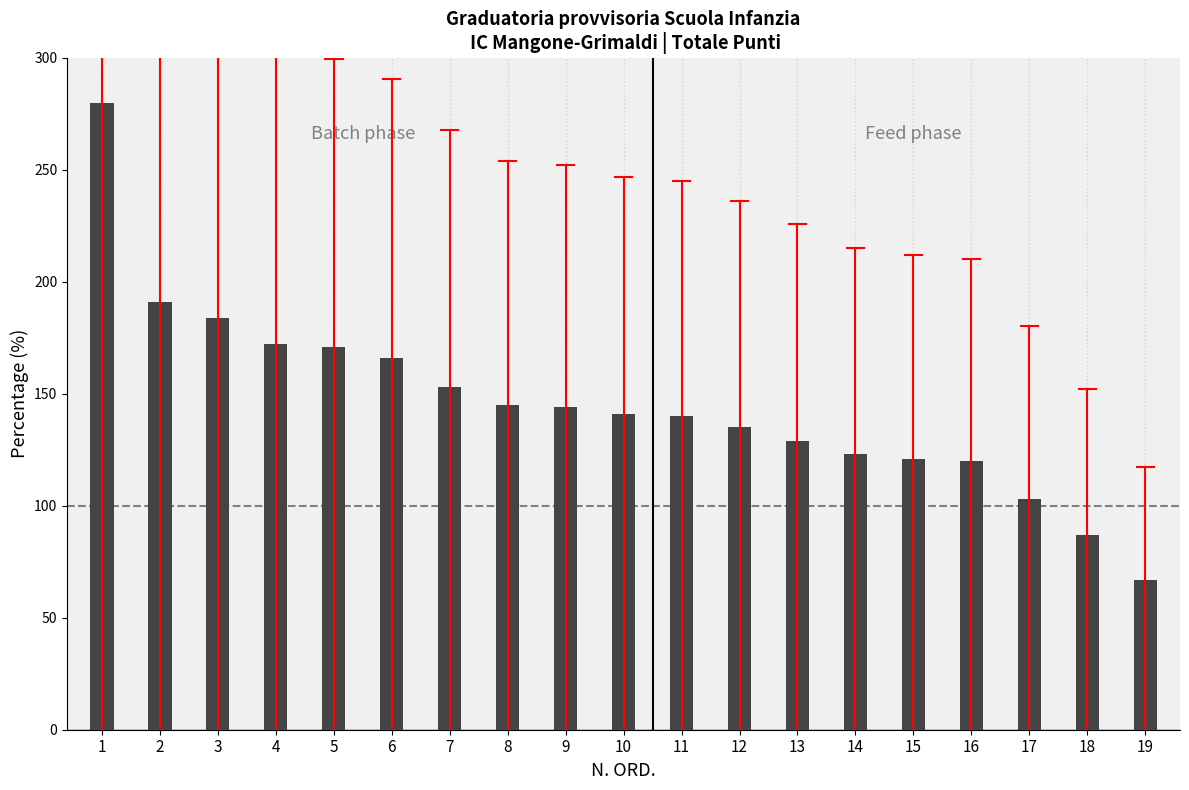

How many data points are less than 141?

9